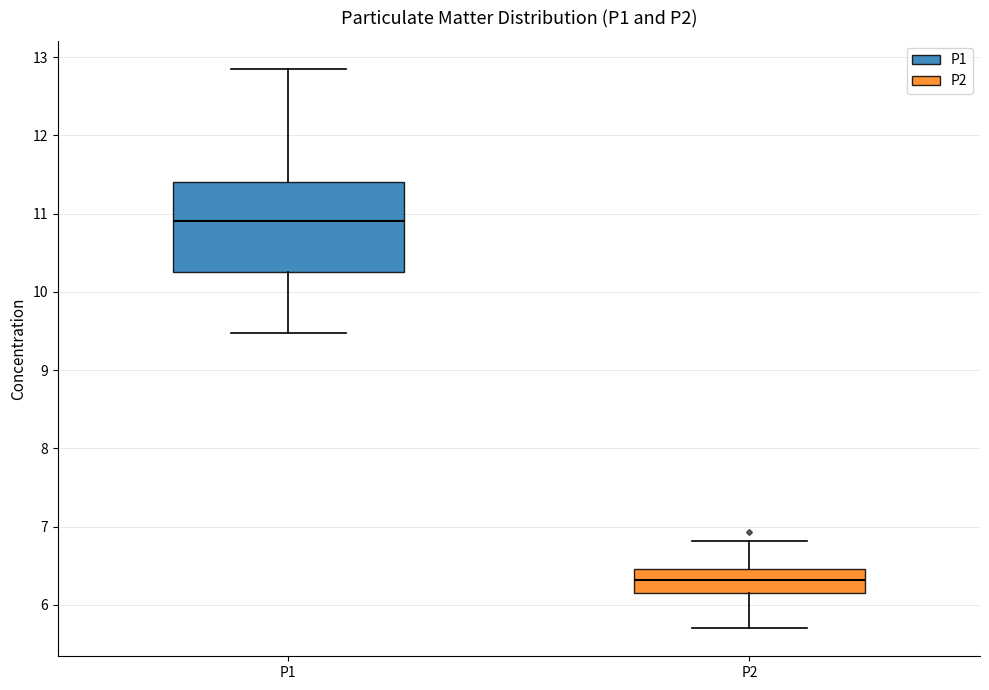

Reading left to right, transcribe this box plot: for each box, give where its median line is, the range the box spans, and where its two whiskers end, as read against the y-axis. The values are not printed on the chart, so give them approximately, as read against the axis.

P1: median 10.9, box 10.3 to 11.4, whiskers 9.5 to 12.9
P2: median 6.3, box 6.2 to 6.5, whiskers 5.7 to 6.8